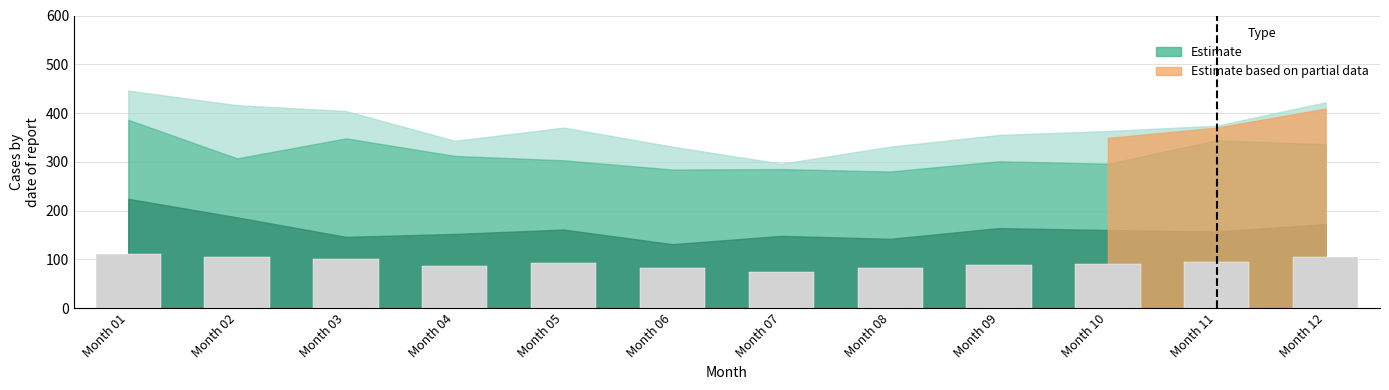

What is the difference between the values at Month 06 and Month 10?

8.0